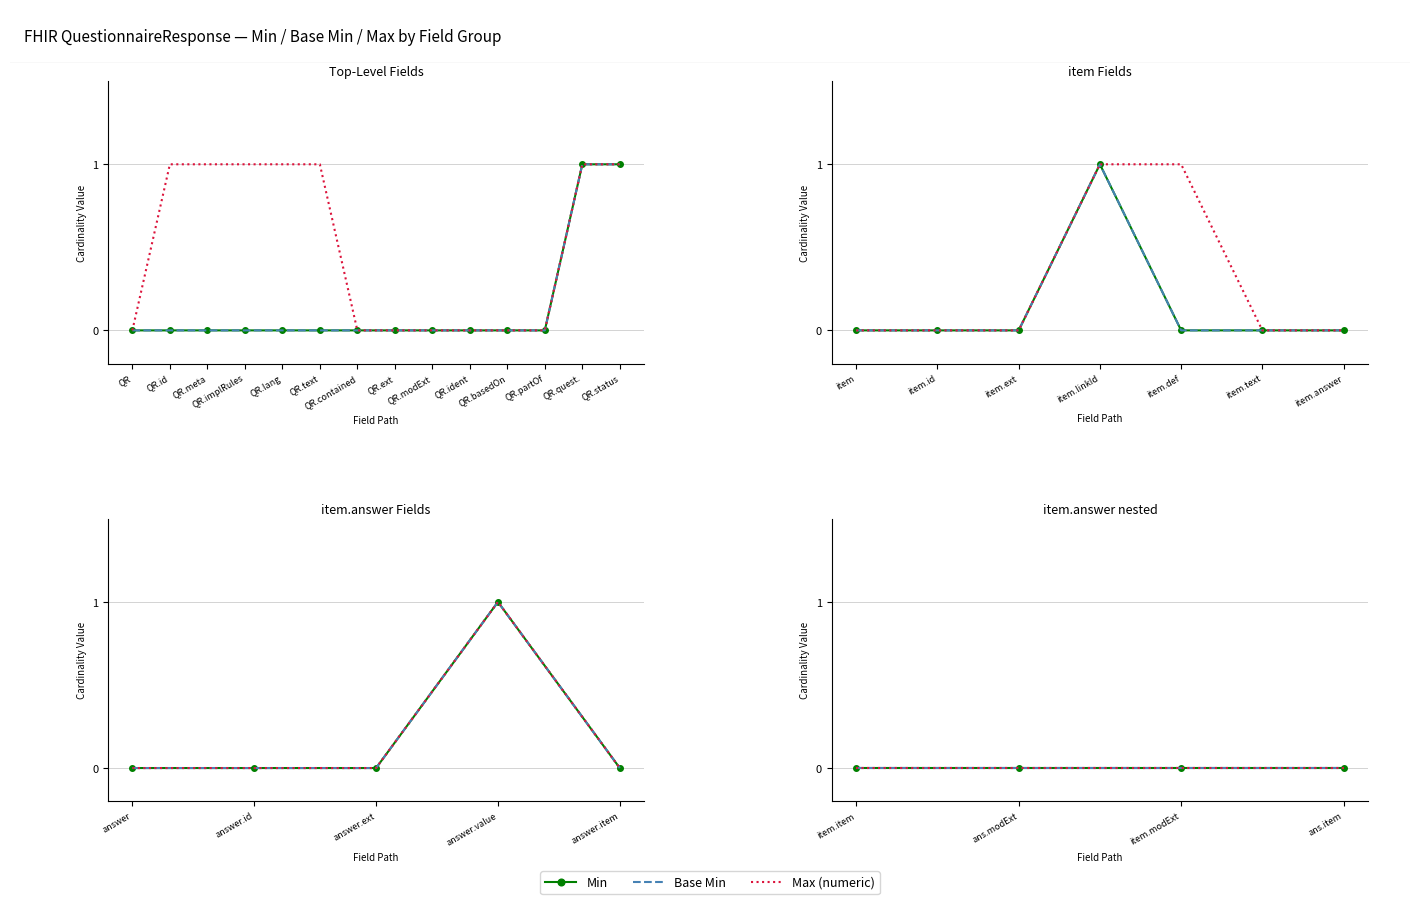

What is the label of the 11th point from the left?

QR.basedOn